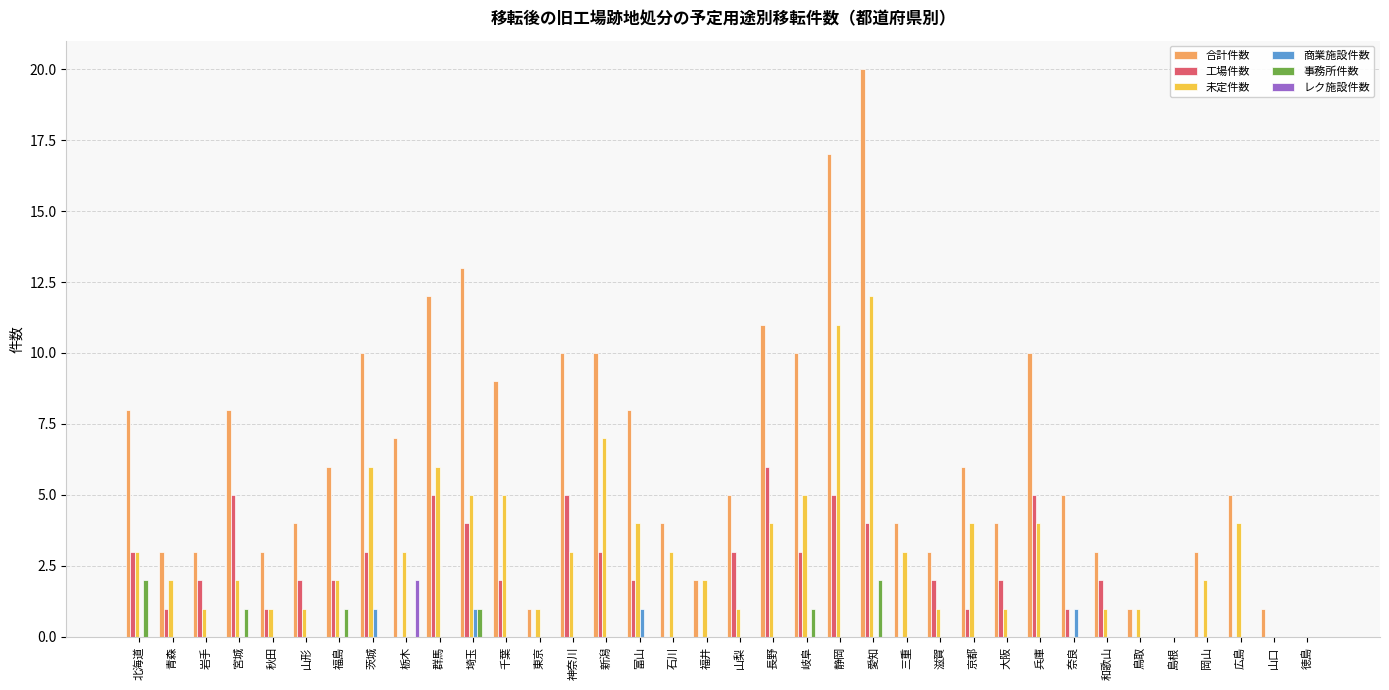

Reading right to left, transcribe all the data shown in this chart.

合計件数: 0	1	5	3	0	1	3	5	10	4	6	3	4	20	17	10	11	5	2	4	8	10	10	1	9	13	12	7	10	6	4	3	8	3	3	8
工場件数: 0	0	0	0	0	0	2	1	5	2	1	2	0	4	5	3	6	3	0	0	2	3	5	0	2	4	5	0	3	2	2	1	5	2	1	3
未定件数: 0	0	4	2	0	1	1	0	4	1	4	1	3	12	11	5	4	1	2	3	4	7	3	1	5	5	6	3	6	2	1	1	2	1	2	3
商業施設件数: 0	0	0	0	0	0	0	1	0	0	0	0	0	0	0	0	0	0	0	0	1	0	0	0	0	1	0	0	1	0	0	0	0	0	0	0
事務所件数: 0	0	0	0	0	0	0	0	0	0	0	0	0	2	0	1	0	0	0	0	0	0	0	0	0	1	0	0	0	1	0	0	1	0	0	2
レク施設件数: 0	0	0	0	0	0	0	0	0	0	0	0	0	0	0	0	0	0	0	0	0	0	0	0	0	0	0	2	0	0	0	0	0	0	0	0